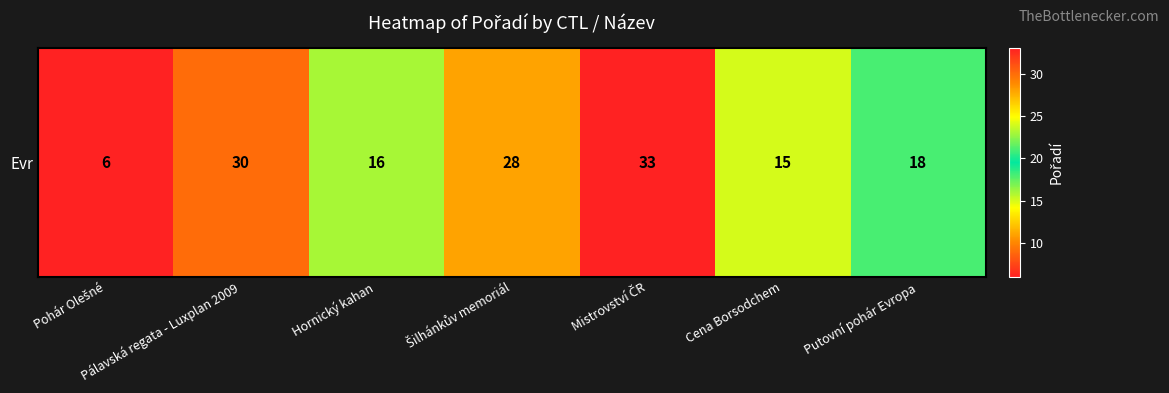

Which has a higher value, Pálavská regata - Luxplan 2009 or Putovní pohár Evropa?

Pálavská regata - Luxplan 2009